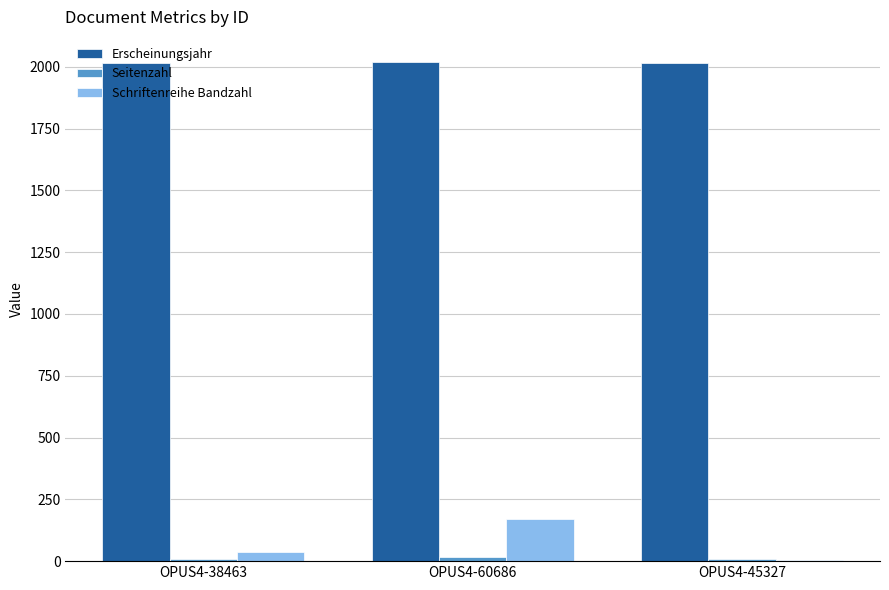

What is the sum of the Schriftenreihe Bandzahl values at OPUS4-45327 and OPUS4-38463?

38